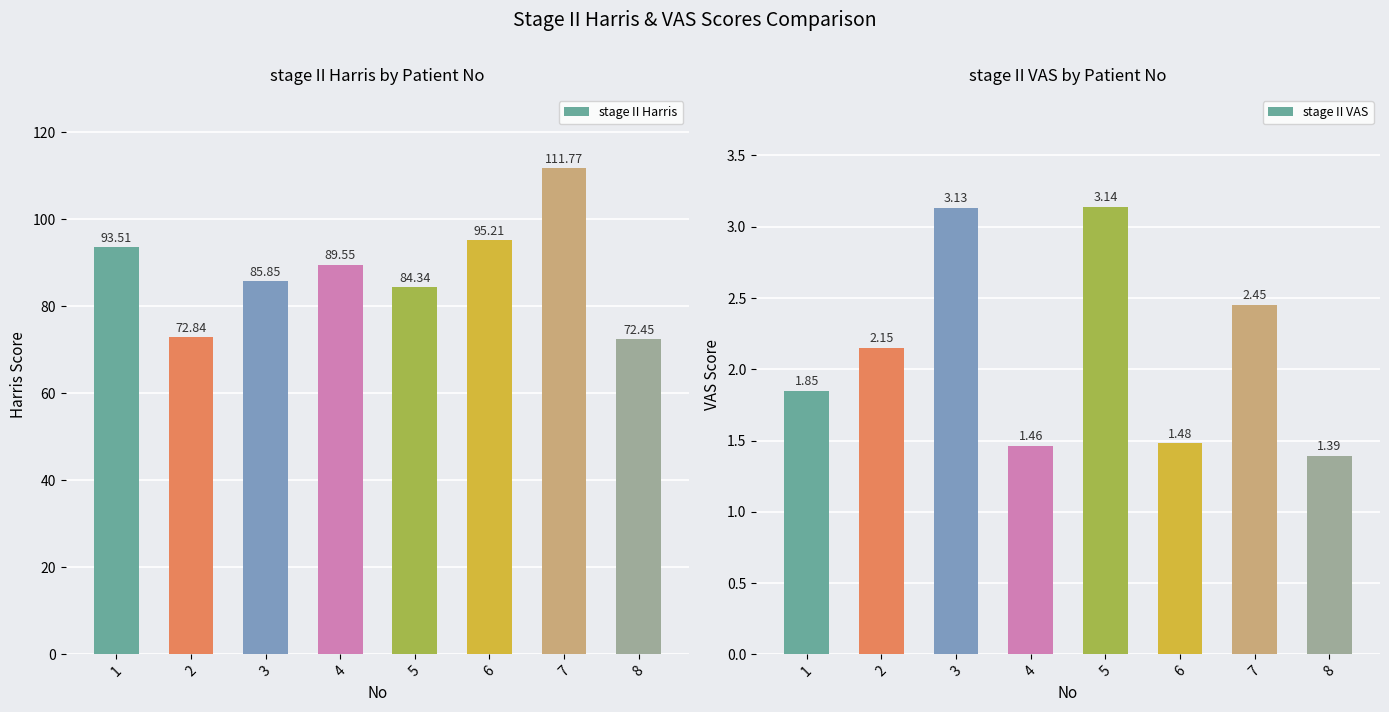

True or false: stageⅡVAS has a value of 1.4 at 3.

False